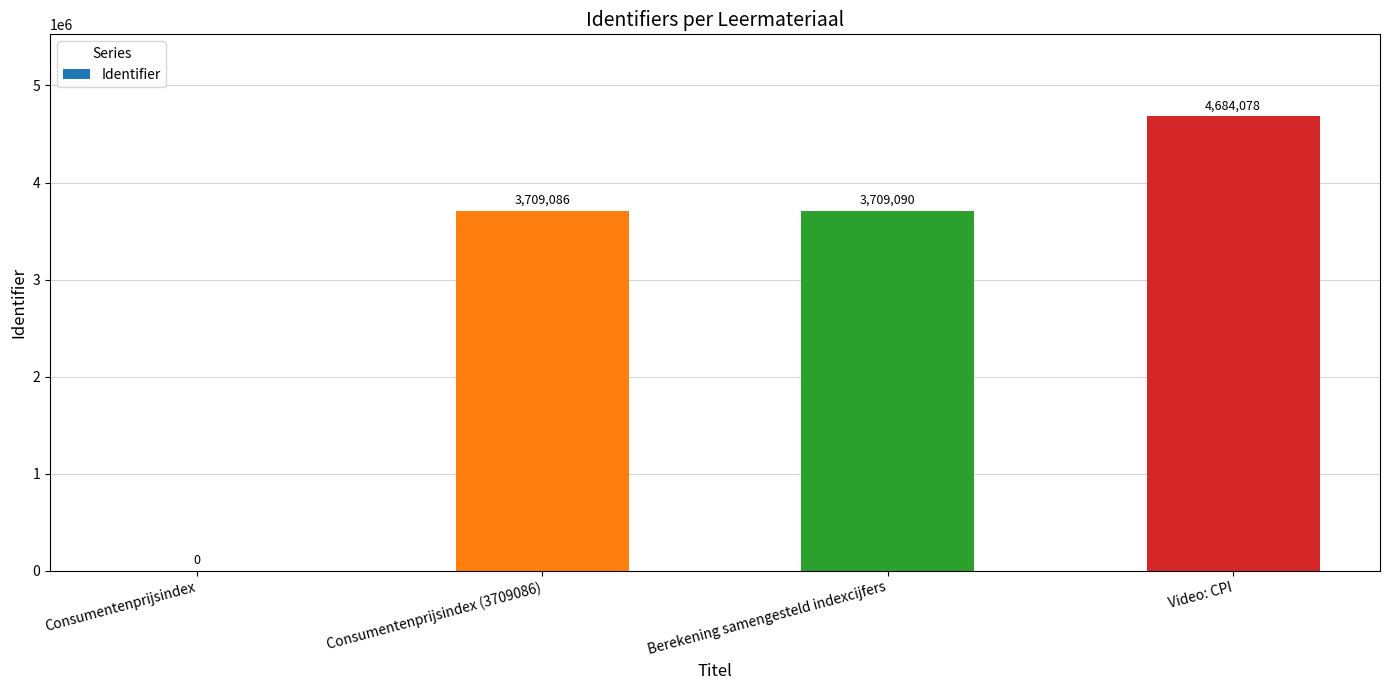

What is the sum of all values?

12102254